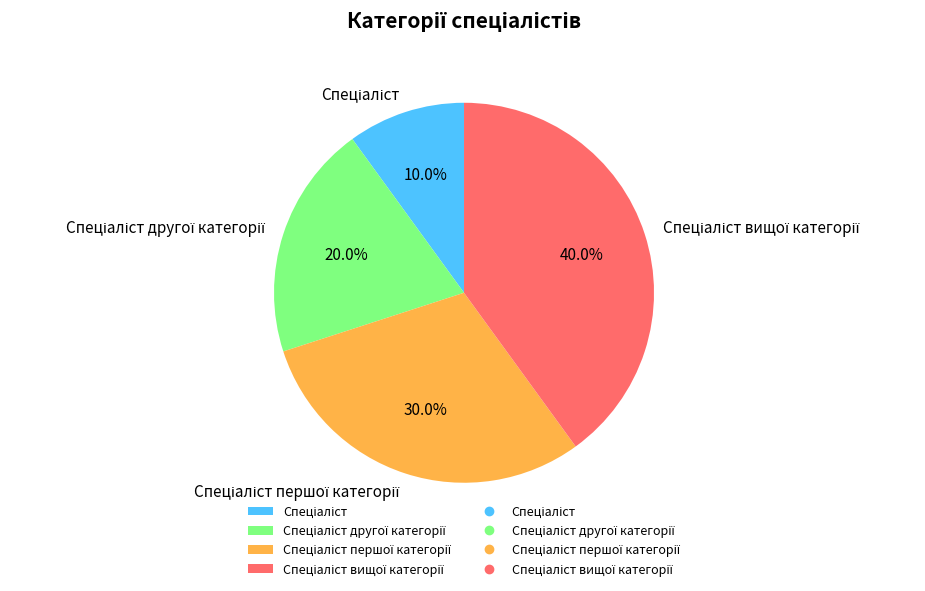

Does any single category account for the majority?

No